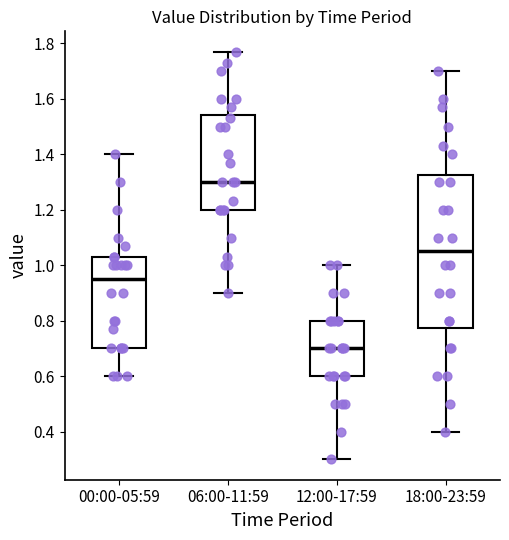

Where is the lower edge of the box for 12:00-17:59 on the y-axis? The values are not printed on the chart, so give them approximately, as read against the axis.

0.60